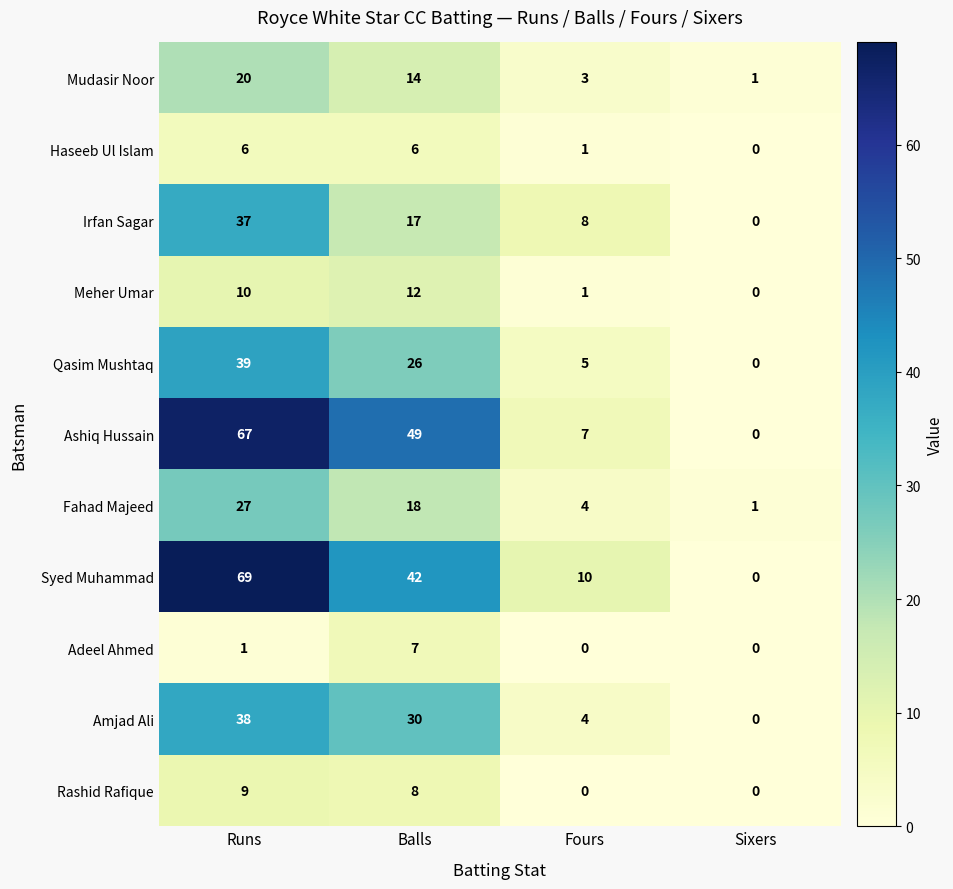

Which series has the largest total across all categories?

Ashiq Hussain